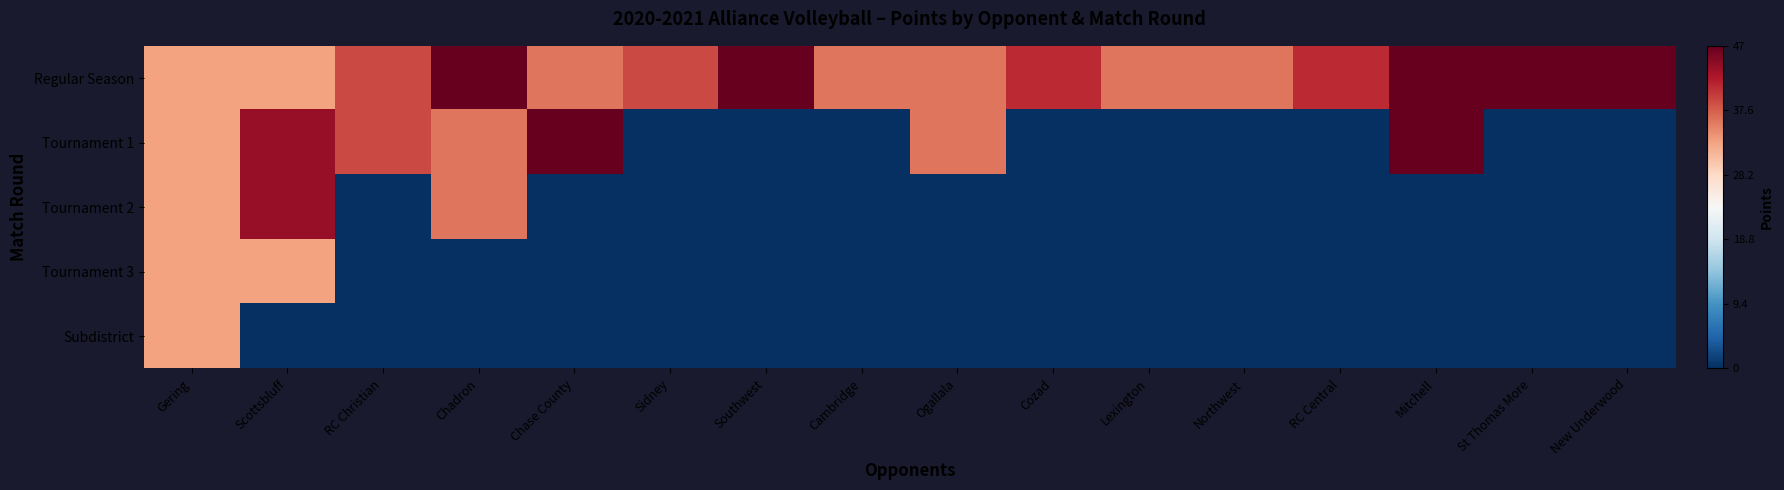

What is the greatest value displayed?

1.0